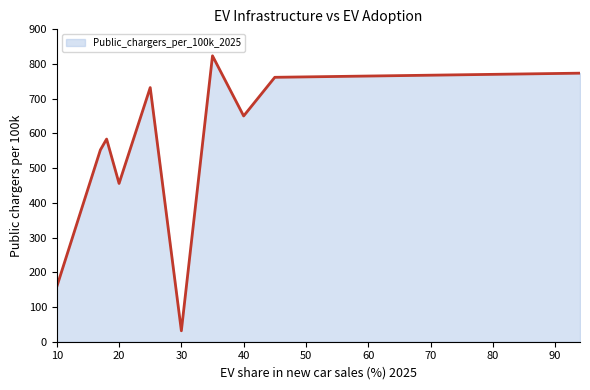

Does the chart display data point markers on the line(s)?

No